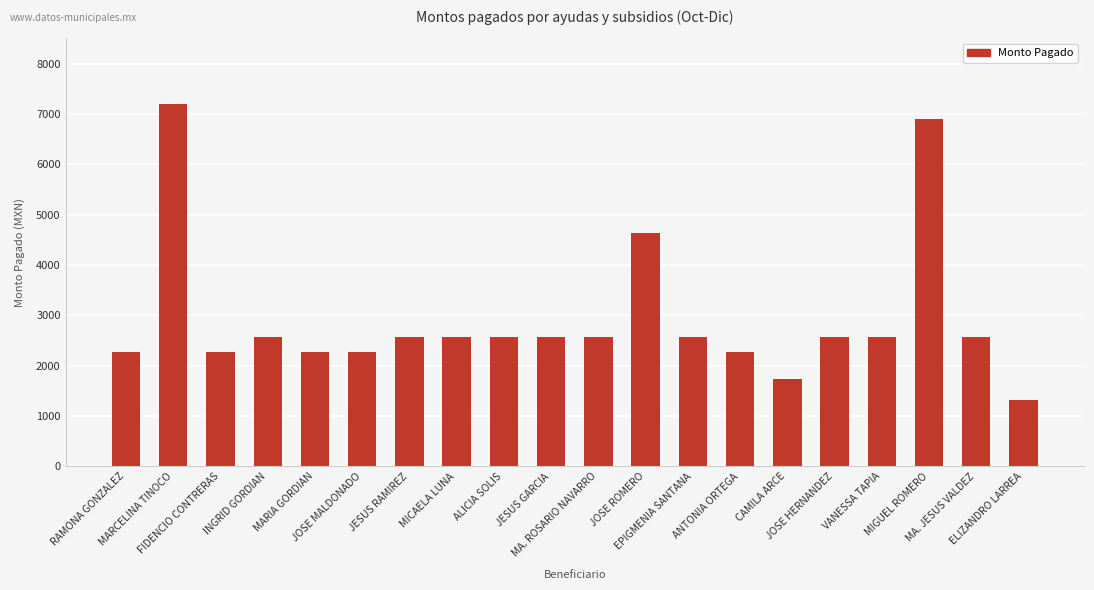

True or false: the data shows 1727.9 at CAMILA ARCE.

True